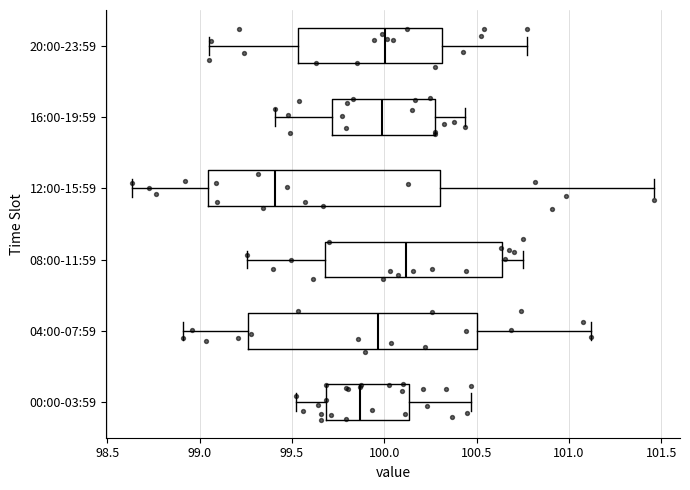

Reading bottom to top, read every box against the x-axis: the position of its median line, the range the box covers, and the ends of its whiskers. The values are not printed on the chart, so give them approximately, as read against the axis.

00:00-03:59: median 99.85, box 99.70 to 100.15, whiskers 99.50 to 100.45
04:00-07:59: median 99.95, box 99.25 to 100.50, whiskers 98.90 to 101.10
08:00-11:59: median 100.10, box 99.70 to 100.65, whiskers 99.25 to 100.75
12:00-15:59: median 99.40, box 99.05 to 100.30, whiskers 98.65 to 101.45
16:00-19:59: median 100.00, box 99.70 to 100.25, whiskers 99.40 to 100.45
20:00-23:59: median 100.00, box 99.55 to 100.30, whiskers 99.05 to 100.75